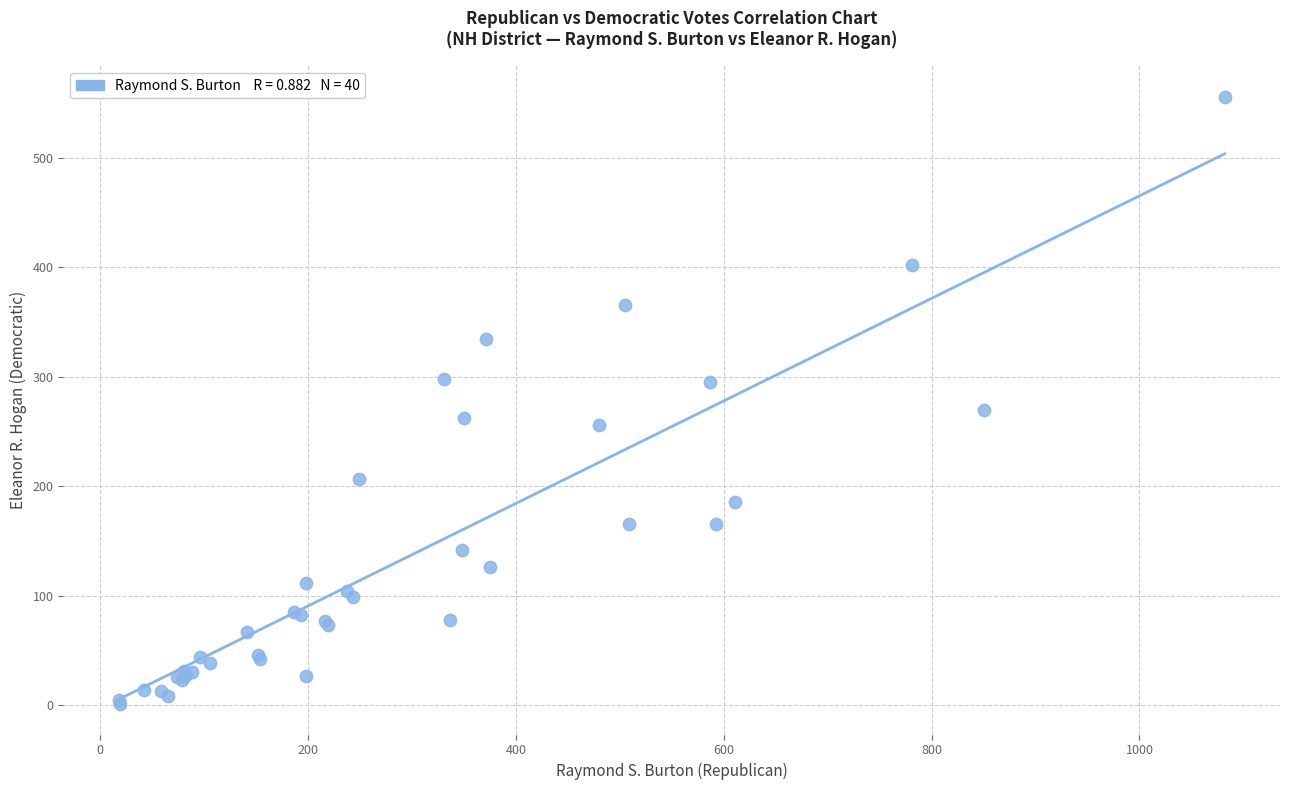

What Y value in the scatter plot is closest to 278?

270